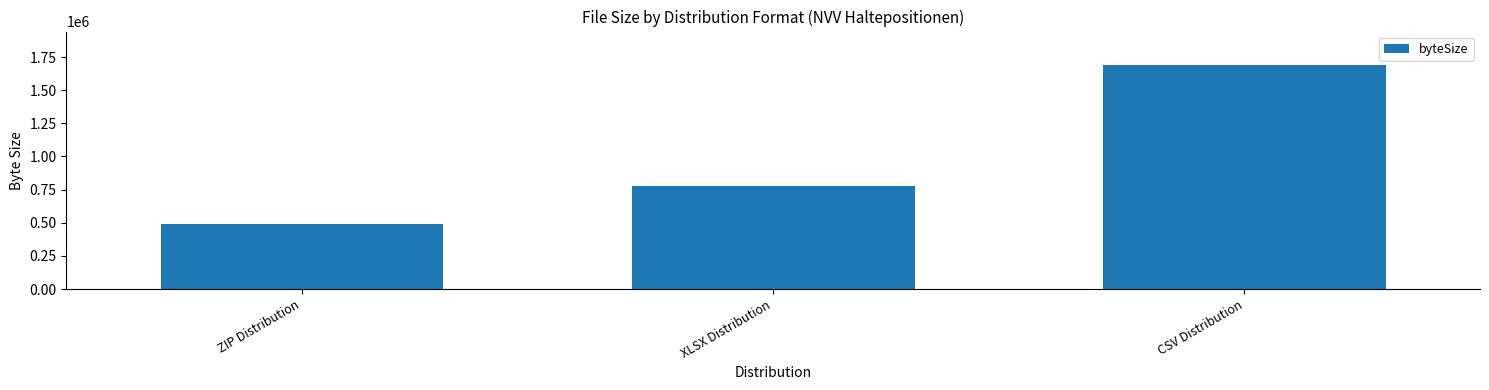

Are the bars horizontal?

No